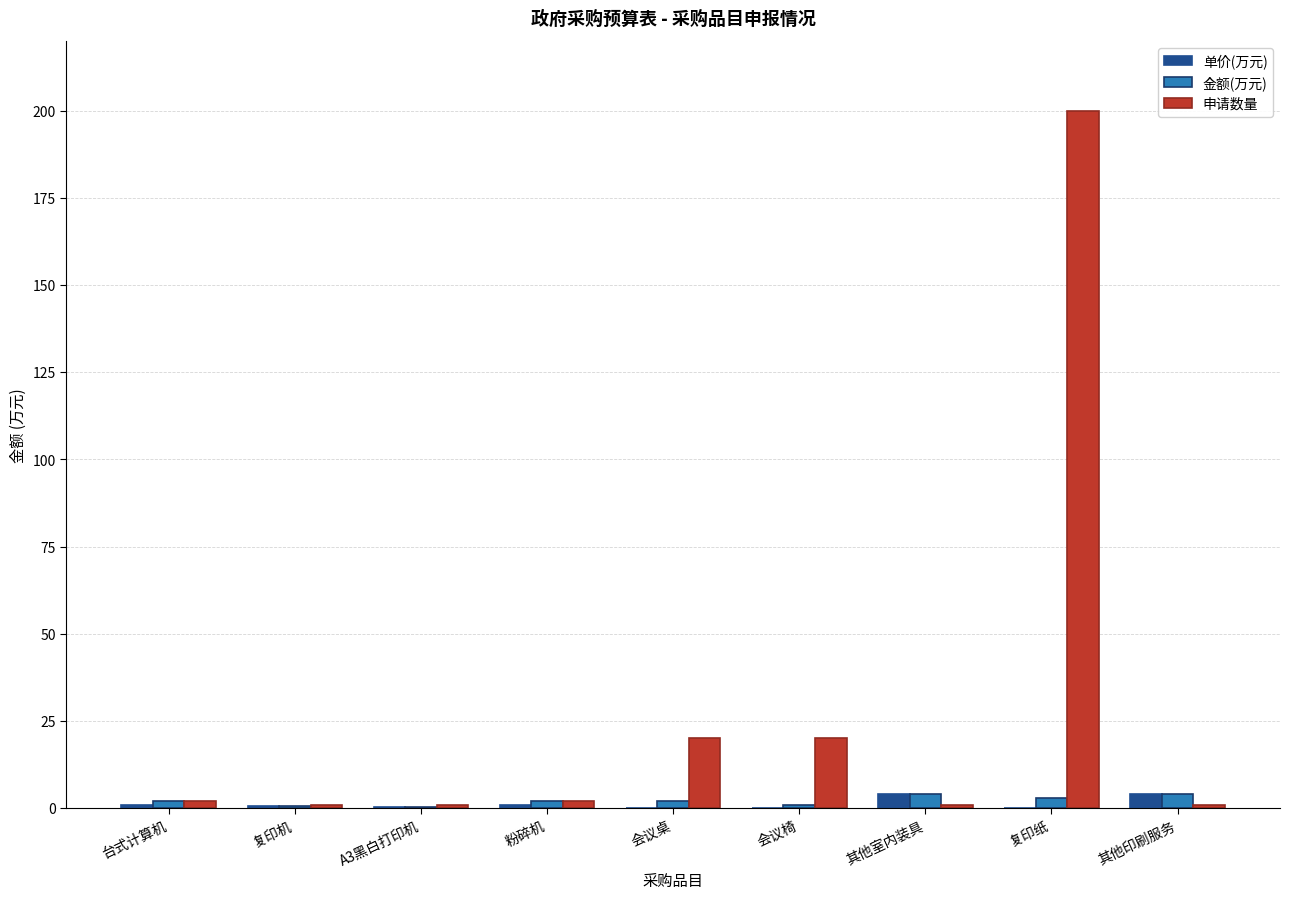

What is the sum of all 申请数量 values?

248.0